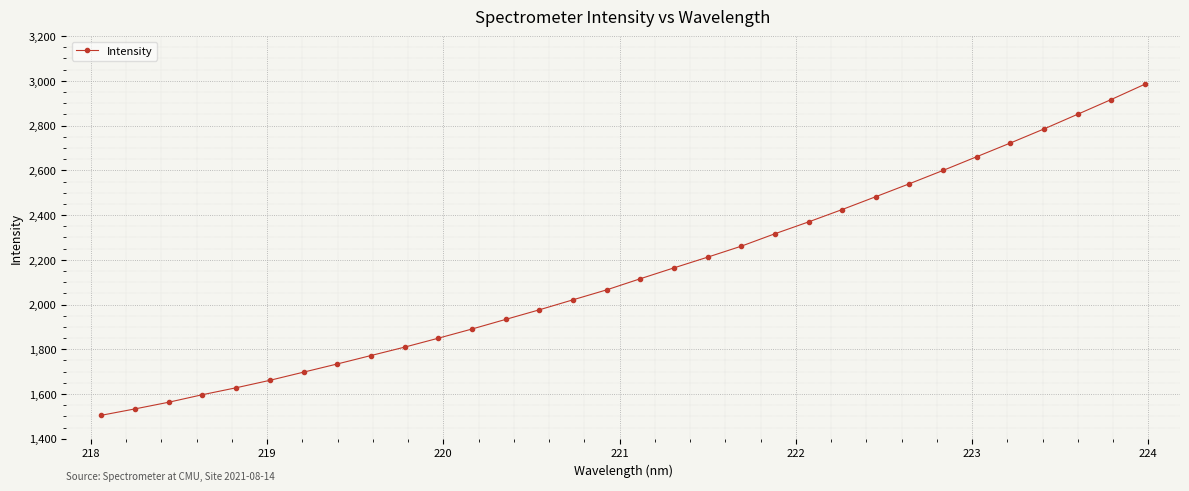

What is the difference between the maximum and minimum values?

1480.0